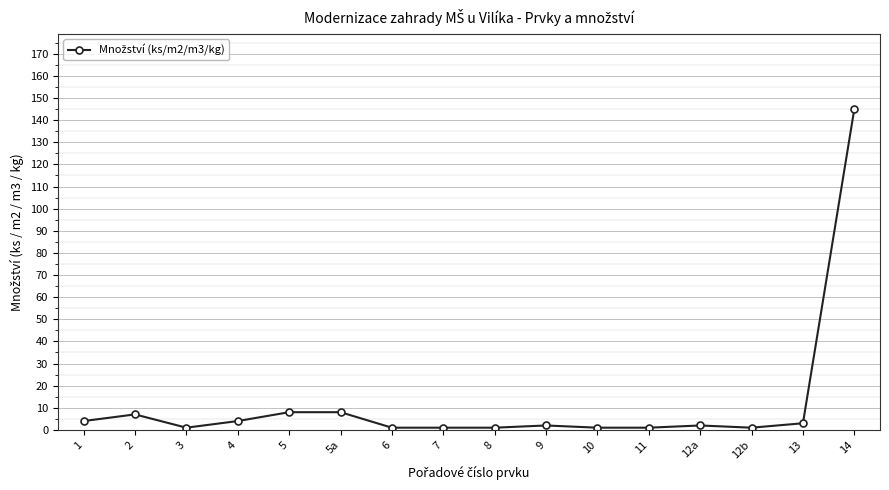

Which category has the highest value across all series?

14